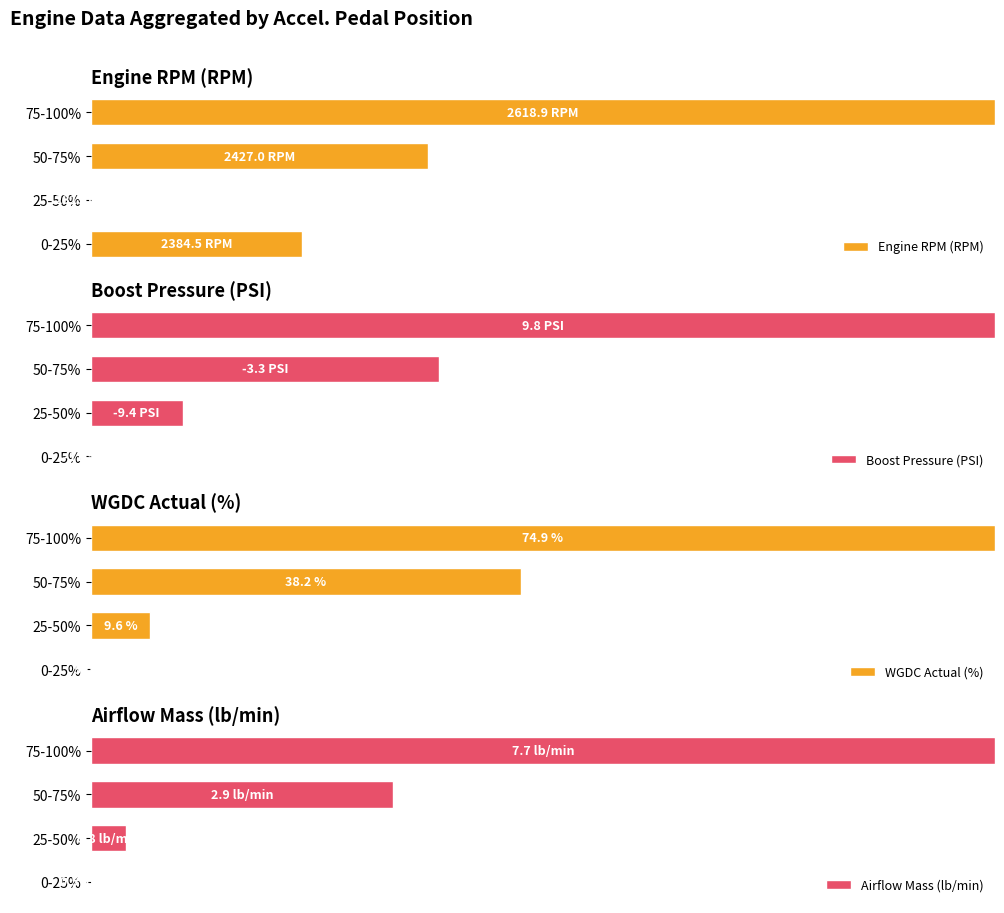

What is the difference between the second highest and minimum values in the Boost Pressure (PSI) series?

38.5